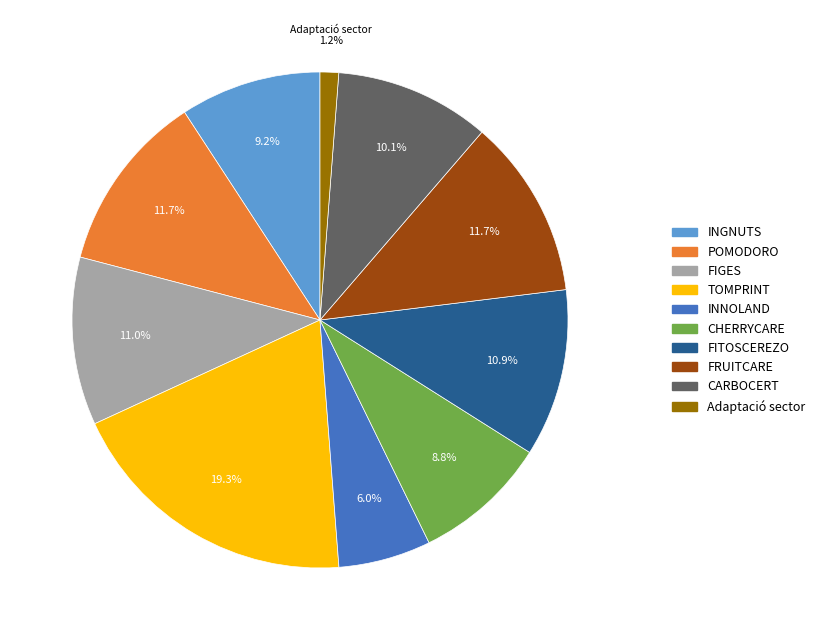

Which has a higher value, TOMPRINT or CARBOCERT?

TOMPRINT